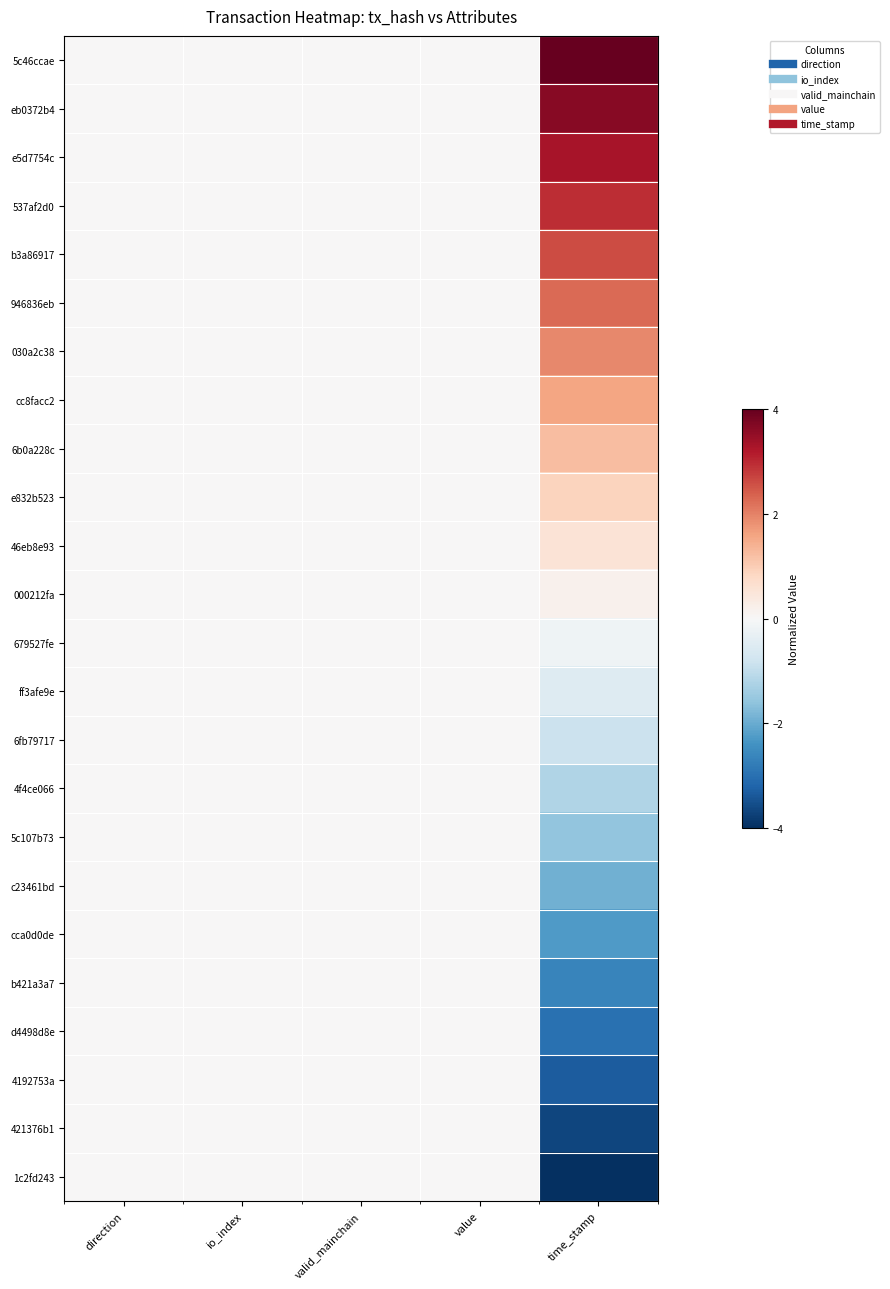

Reading left to right, list all the values displayed in this chart.

5c46ccae: direction=0.0	io_index=0.0	valid_mainchain=0.0	value=0.0	time_stamp=4.0
eb0372b4: direction=0.0	io_index=0.0	valid_mainchain=0.0	value=0.0	time_stamp=3.7
e5d7754c: direction=0.0	io_index=0.0	valid_mainchain=0.0	value=0.0	time_stamp=3.3
537af2d0: direction=0.0	io_index=0.0	valid_mainchain=0.0	value=0.0	time_stamp=3.0
b3a86917: direction=0.0	io_index=0.0	valid_mainchain=0.0	value=0.0	time_stamp=2.6
946836eb: direction=0.0	io_index=0.0	valid_mainchain=0.0	value=0.0	time_stamp=2.3
030a2c38: direction=0.0	io_index=0.0	valid_mainchain=0.0	value=0.0	time_stamp=1.9
cc8facc2: direction=0.0	io_index=0.0	valid_mainchain=0.0	value=0.0	time_stamp=1.6
6b0a228c: direction=0.0	io_index=0.0	valid_mainchain=0.0	value=0.0	time_stamp=1.2
e832b523: direction=0.0	io_index=0.0	valid_mainchain=0.0	value=0.0	time_stamp=0.9
46eb8e93: direction=0.0	io_index=0.0	valid_mainchain=0.0	value=0.0	time_stamp=0.5
000212fa: direction=0.0	io_index=0.0	valid_mainchain=0.0	value=0.0	time_stamp=0.2
679527fe: direction=0.0	io_index=0.0	valid_mainchain=0.0	value=0.0	time_stamp=-0.2
ff3afe9e: direction=0.0	io_index=0.0	valid_mainchain=0.0	value=0.0	time_stamp=-0.5
6fb79717: direction=0.0	io_index=0.0	valid_mainchain=0.0	value=0.0	time_stamp=-0.9
4f4ce066: direction=0.0	io_index=0.0	valid_mainchain=0.0	value=0.0	time_stamp=-1.2
5c107b73: direction=0.0	io_index=0.0	valid_mainchain=0.0	value=0.0	time_stamp=-1.6
c23461bd: direction=0.0	io_index=0.0	valid_mainchain=0.0	value=0.0	time_stamp=-1.9
cca0d0de: direction=0.0	io_index=0.0	valid_mainchain=0.0	value=0.0	time_stamp=-2.3
b421a3a7: direction=0.0	io_index=0.0	valid_mainchain=0.0	value=0.0	time_stamp=-2.6
d4498d8e: direction=0.0	io_index=0.0	valid_mainchain=0.0	value=0.0	time_stamp=-3.0
4192753a: direction=0.0	io_index=0.0	valid_mainchain=0.0	value=0.0	time_stamp=-3.3
421376b1: direction=0.0	io_index=0.0	valid_mainchain=0.0	value=0.0	time_stamp=-3.7
1c2fd243: direction=0.0	io_index=0.0	valid_mainchain=0.0	value=0.0	time_stamp=-4.0